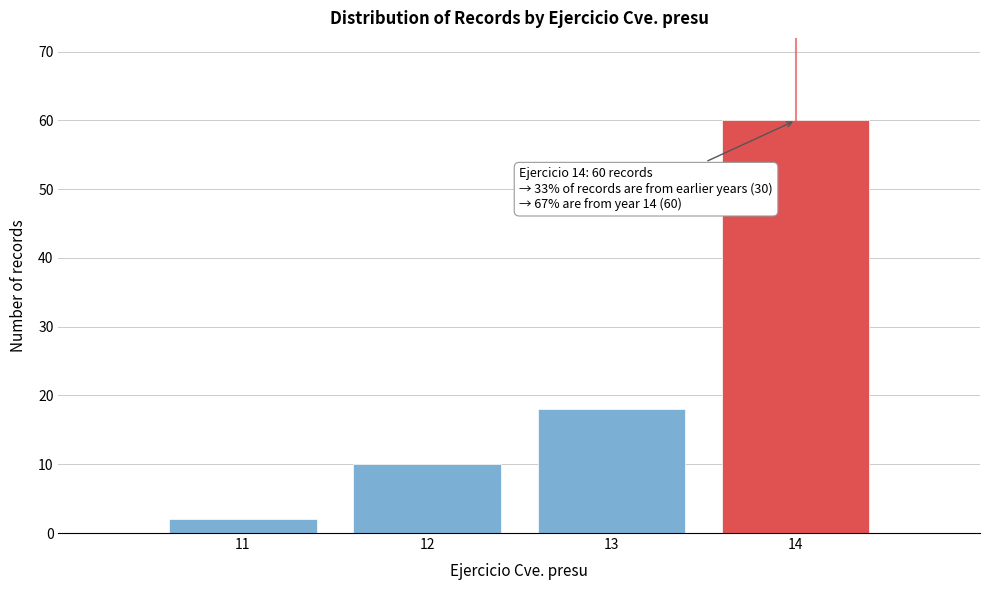

Reading left to right, list all the values displayed in this chart.

2	10	18	60